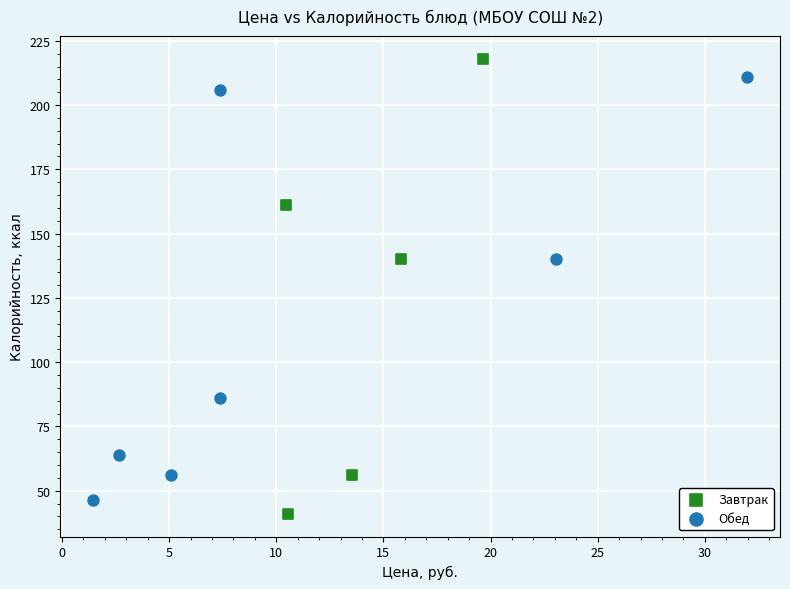

Which series contains the lowest Y value?

Завтрак